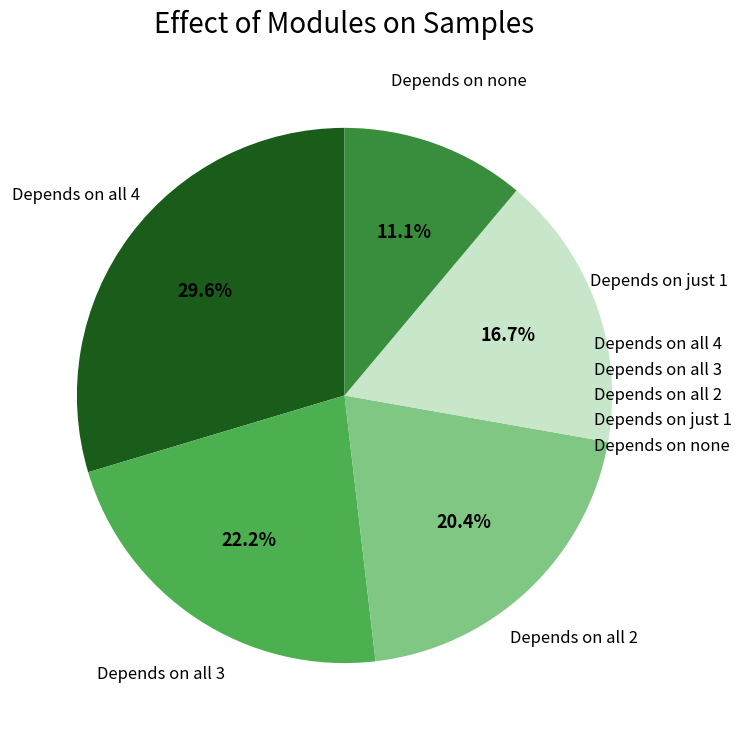

Rank the categories by value from highest to lowest.

Depends on all 4, Depends on all 3, Depends on all 2, Depends on just 1, Depends on none